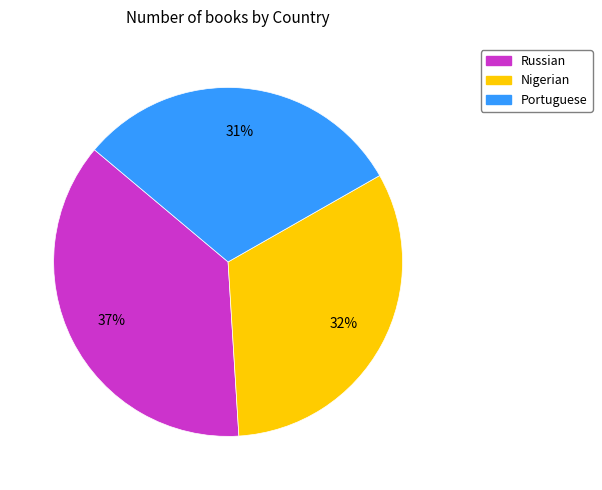

Does any single category account for the majority?

No